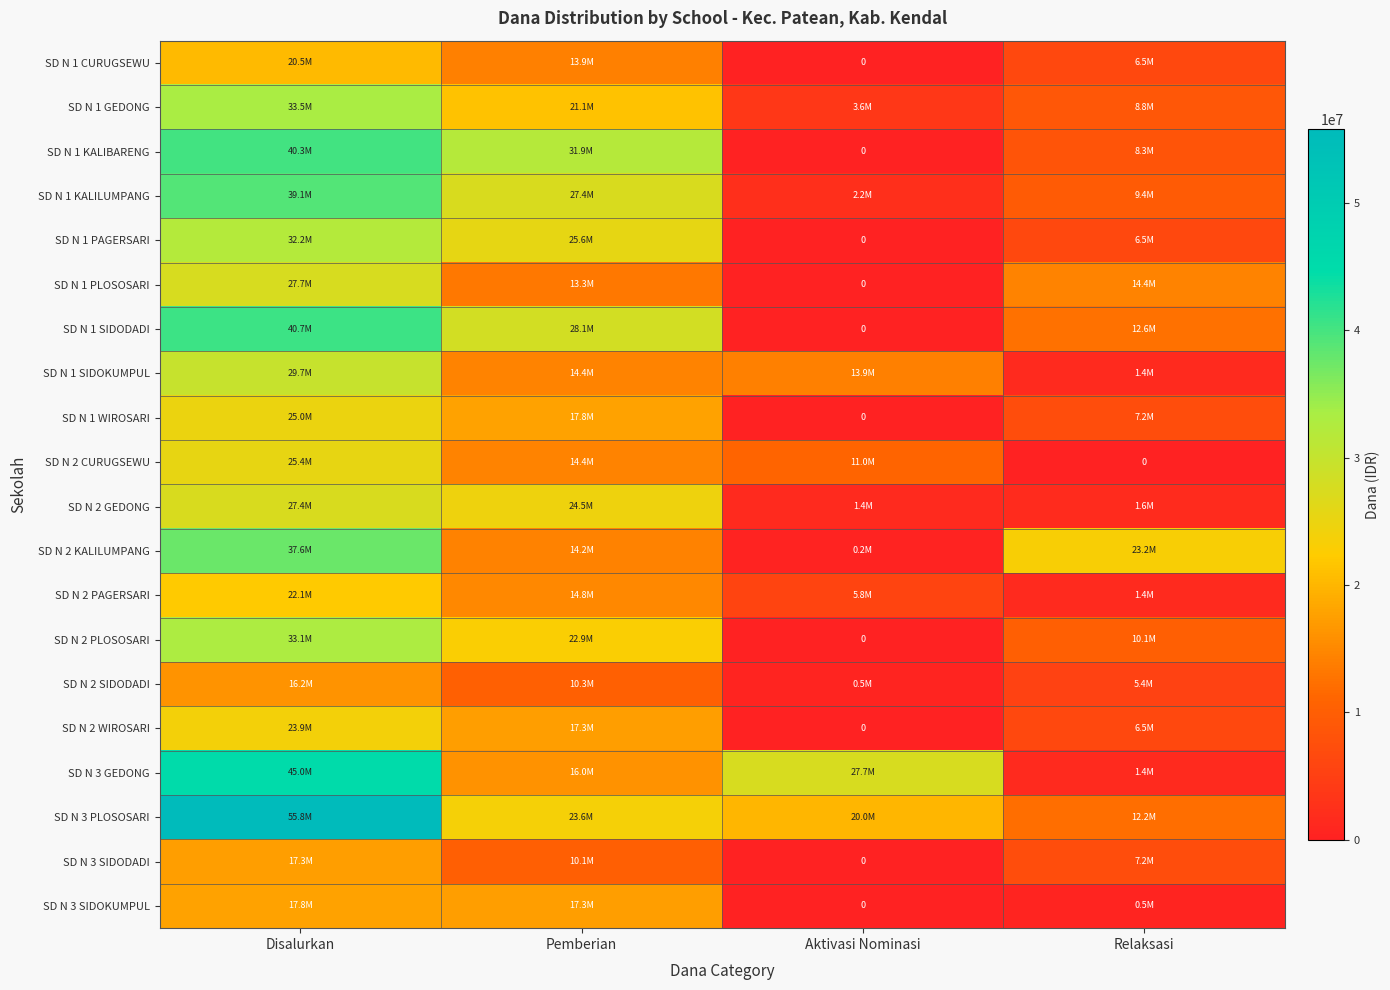

What is the total value across all series at Disalurkan?

610200000